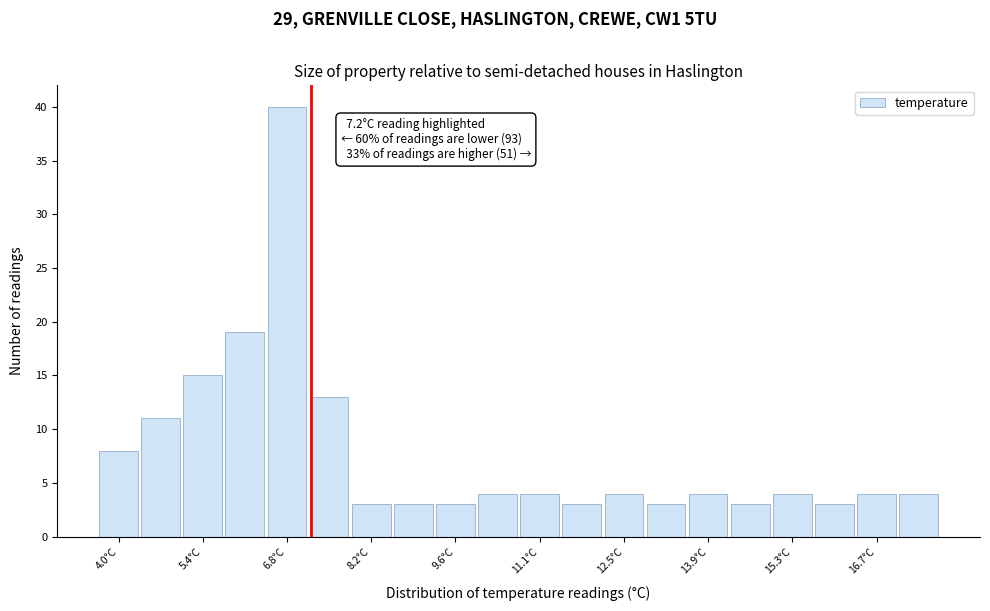

Around what value on the x-axis is the tallest bar? Give the approximate position of its centre, as read against the axis.

6.8